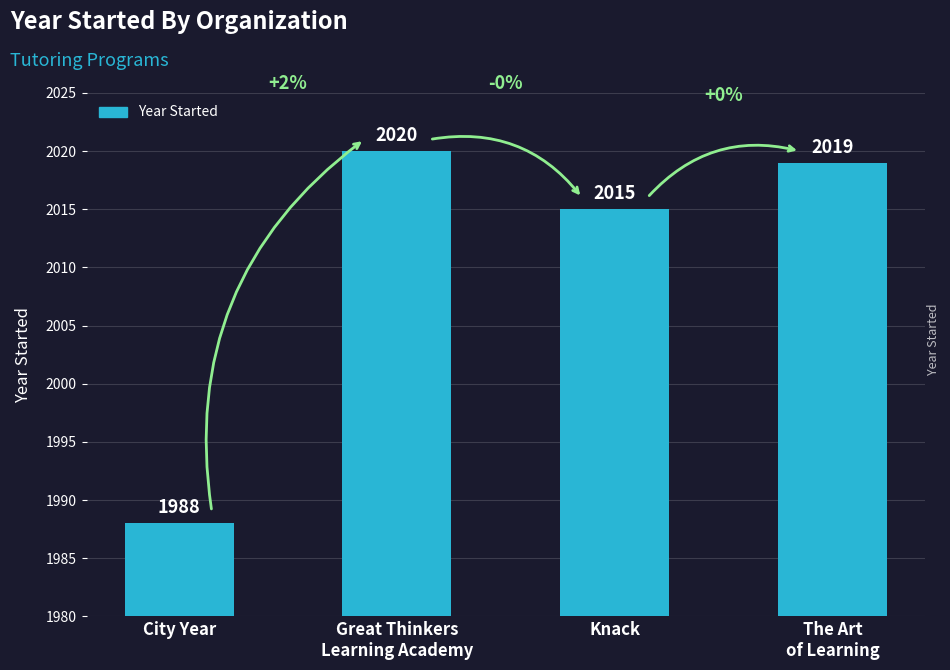

Which label corresponds to the largest value in the chart?

Great Thinkers
Learning Academy